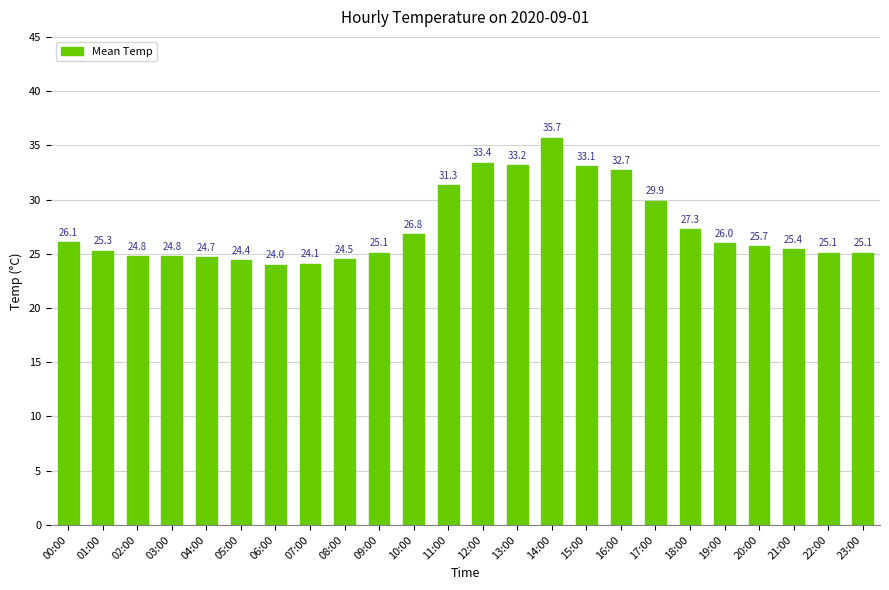

Which has a higher value, 08:00 or 20:00?

20:00